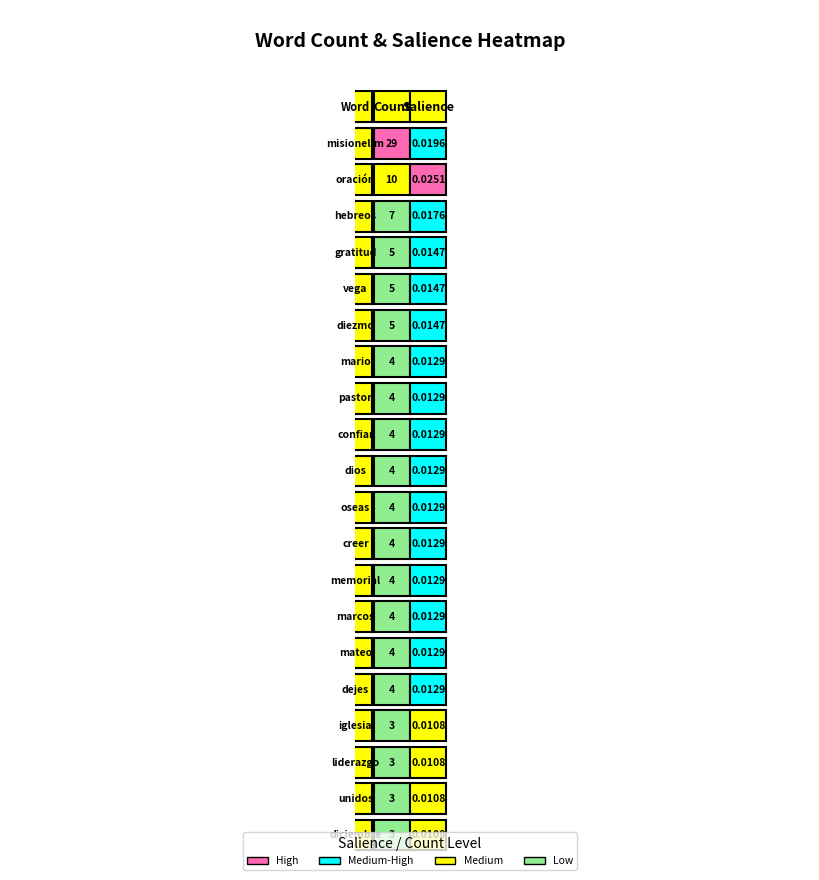

What is the average value of the diciembre series?

1.5